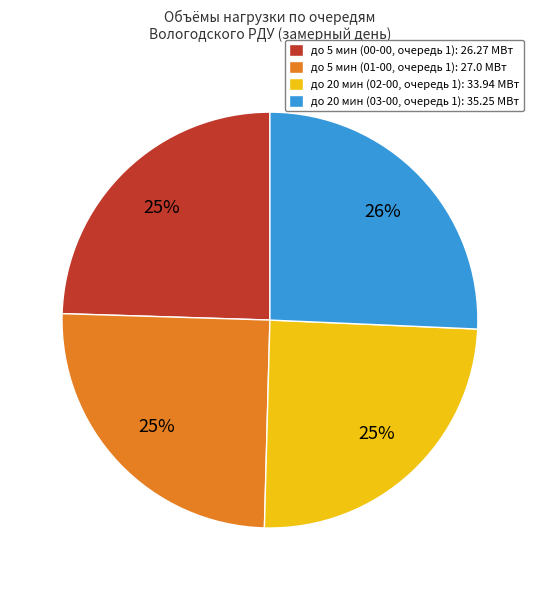

Approximately how many times larger is the value at до 5 мин (01-00, очередь 1): 27.0 МВт compared to до 20 мин (02-00, очередь 1): 33.94 МВт?

1.0